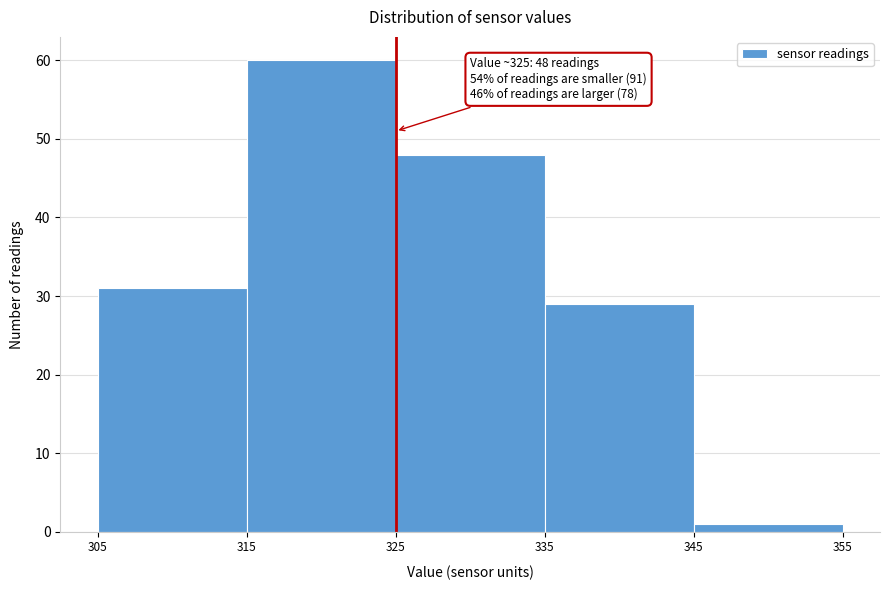

Which range on the x-axis has the tallest bar?

315 to 325